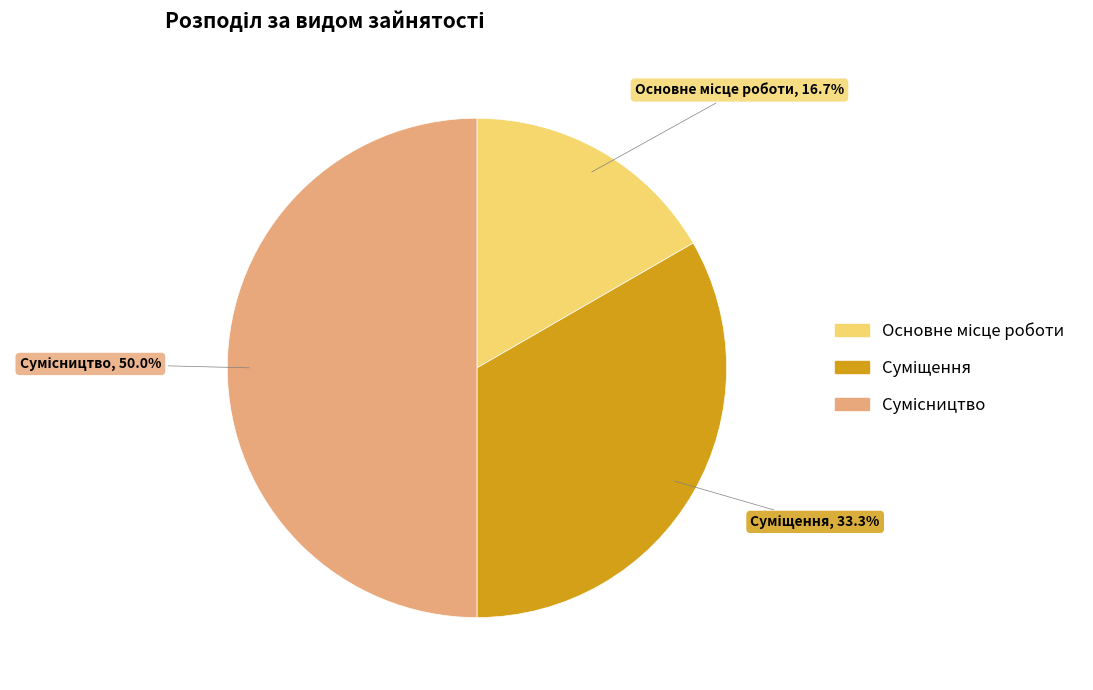

How many segments does this pie chart have?

3